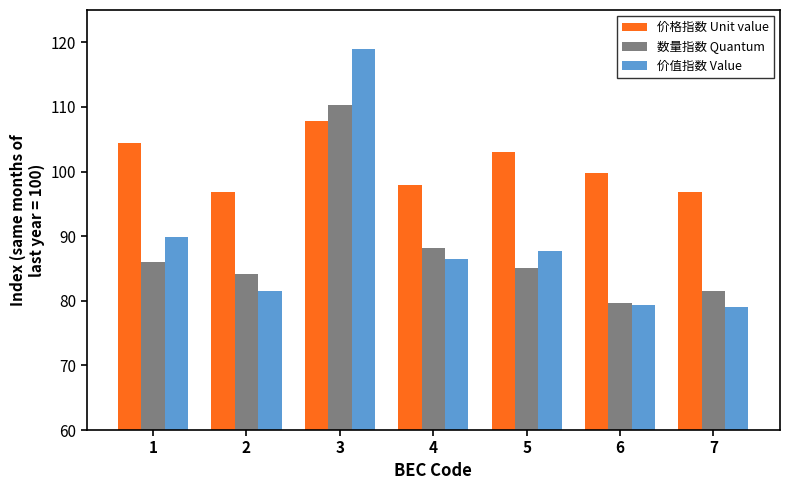

Are the bars grouped side by side (vs. stacked)?

Yes